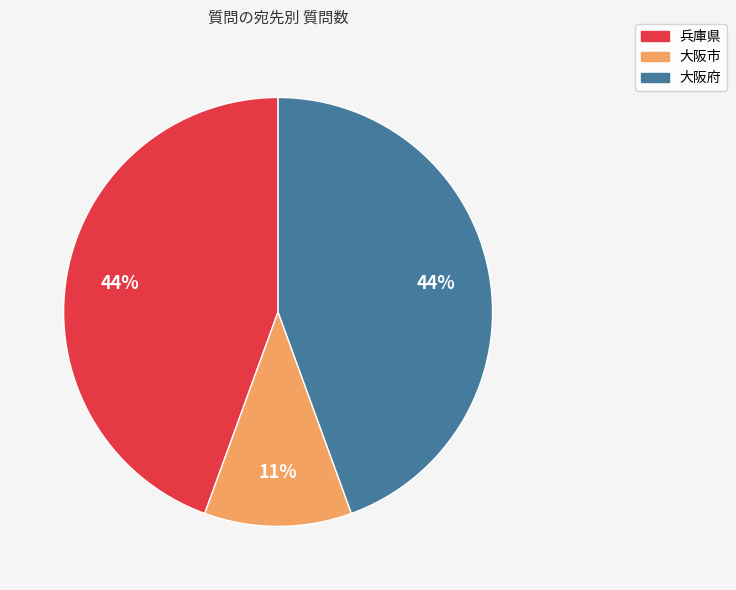

To the nearest percent, what portion does 兵庫県 represent?

44%